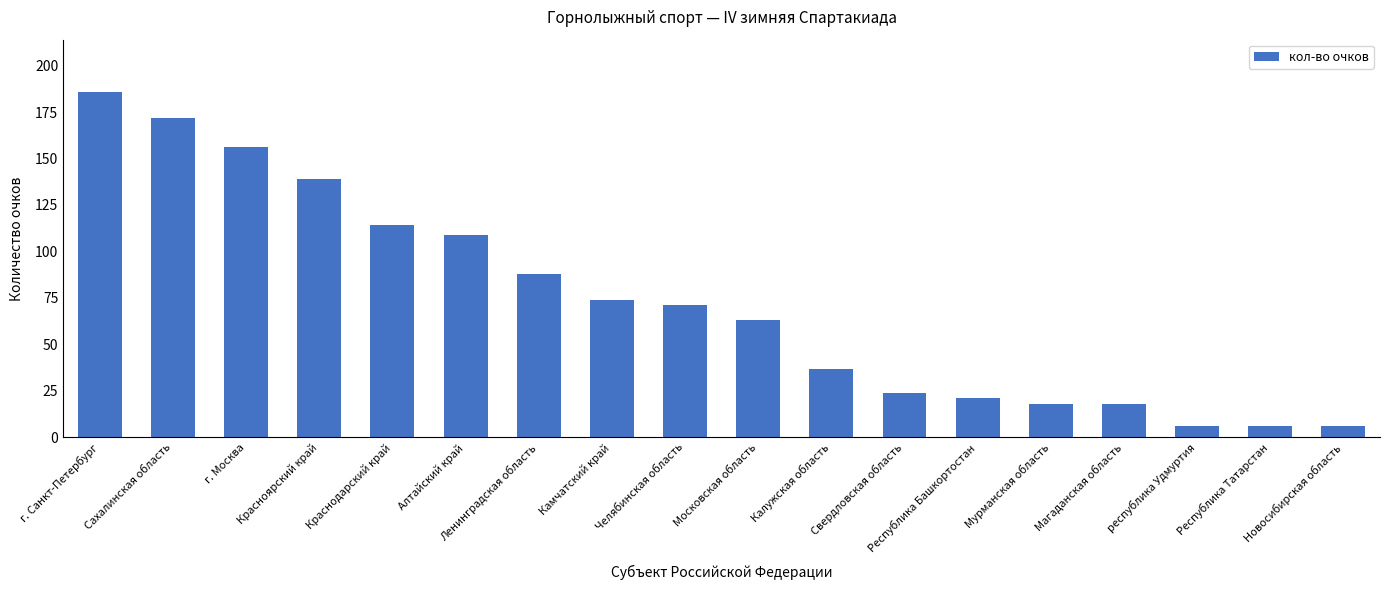

What is the difference between the maximum and minimum values?

180